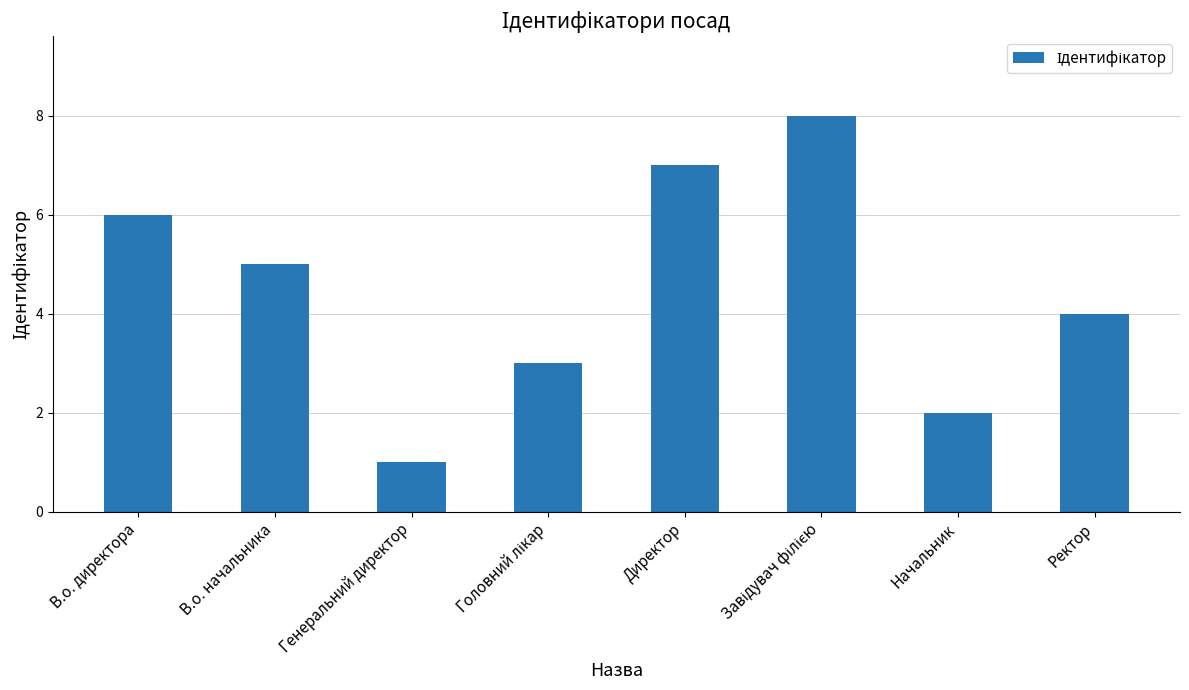

What is the greatest value displayed?

8